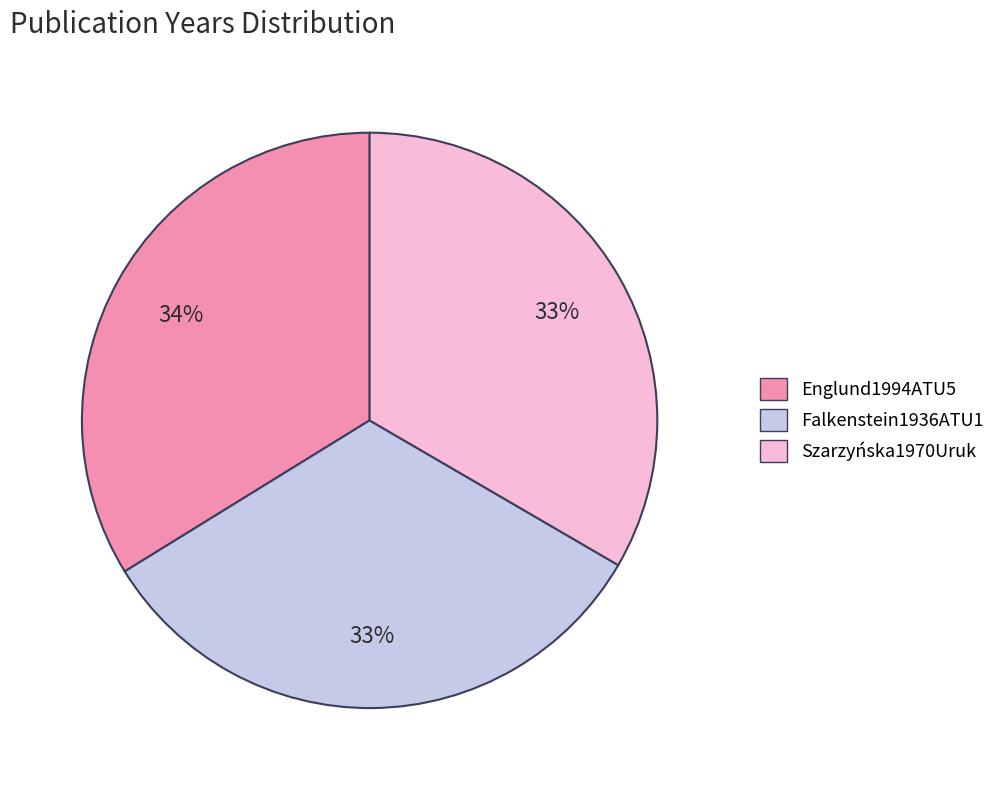

True or false: Falkenstein1936ATU1 accounts for 33% of the total.

True